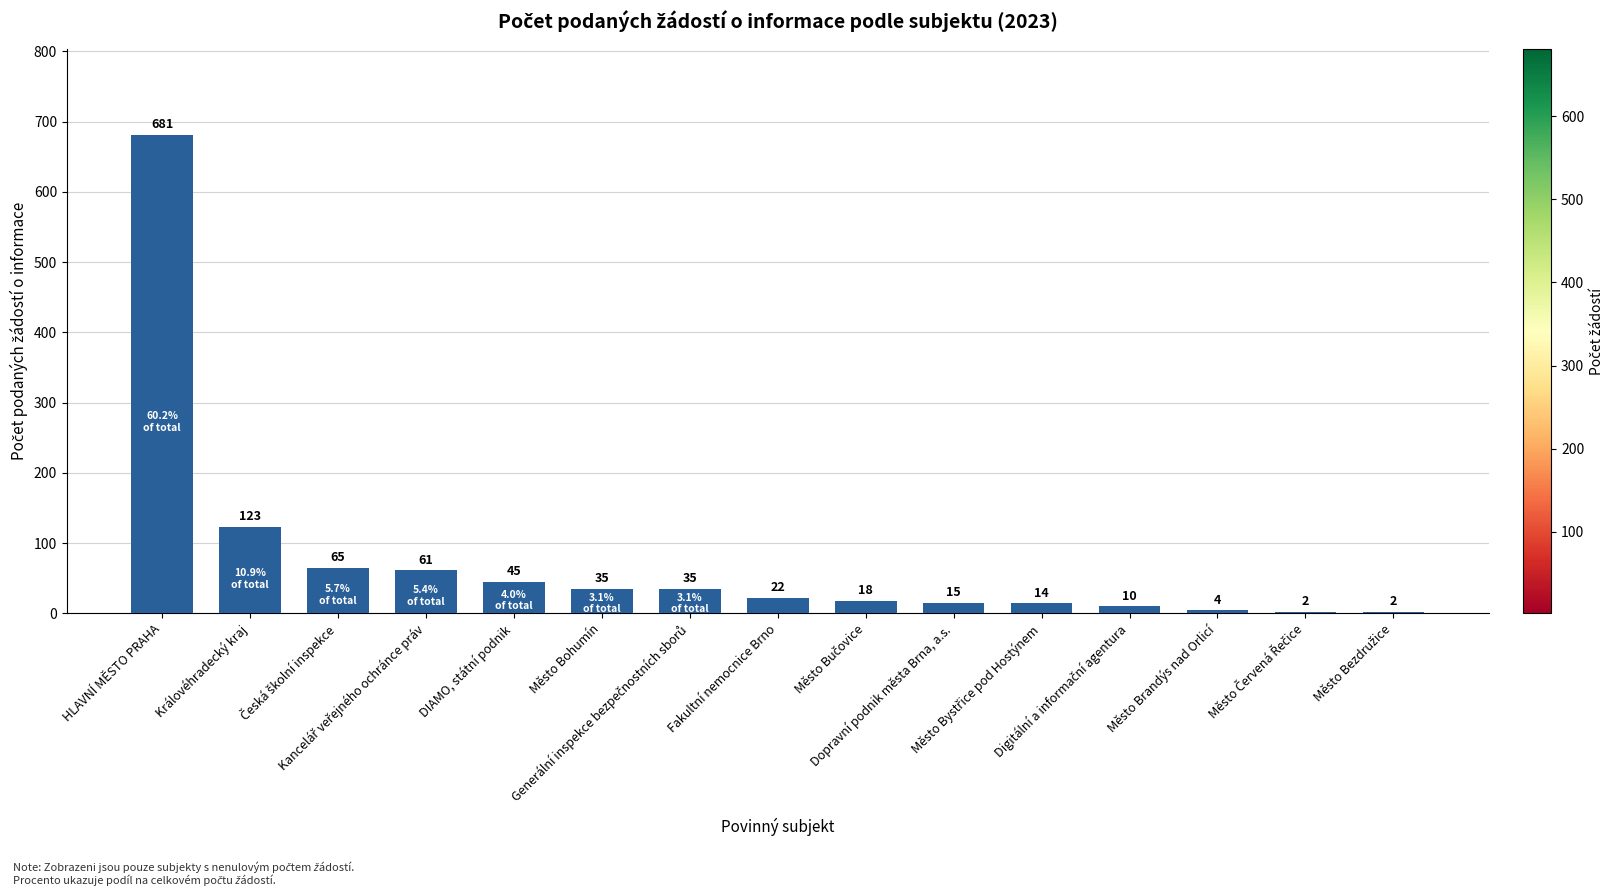

What is the maximum value shown in the chart?

681